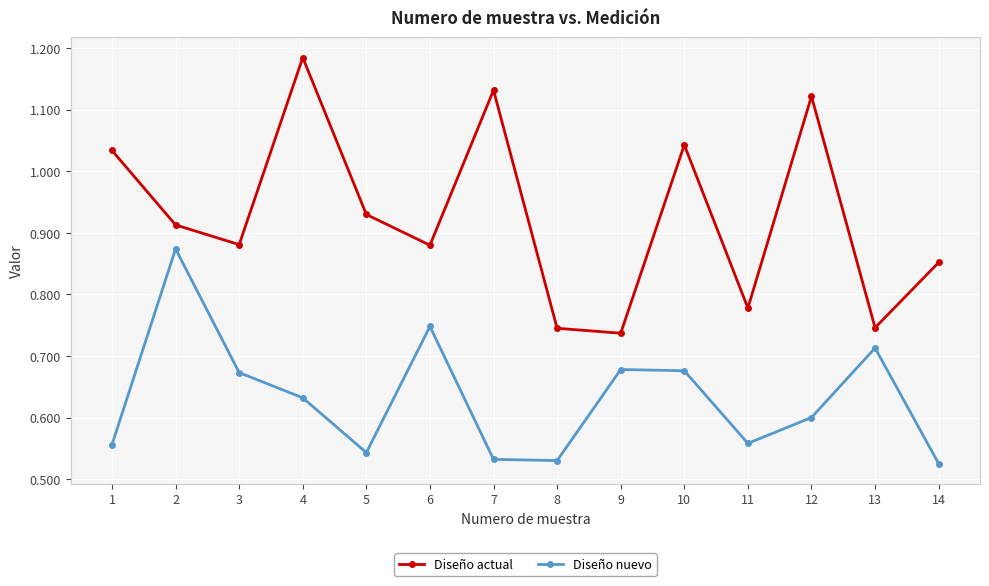

How many lines are shown in the chart?

2